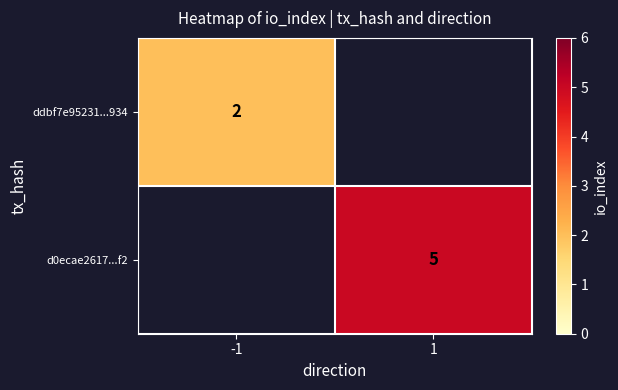

What is the minimum value shown in the chart?

2.0